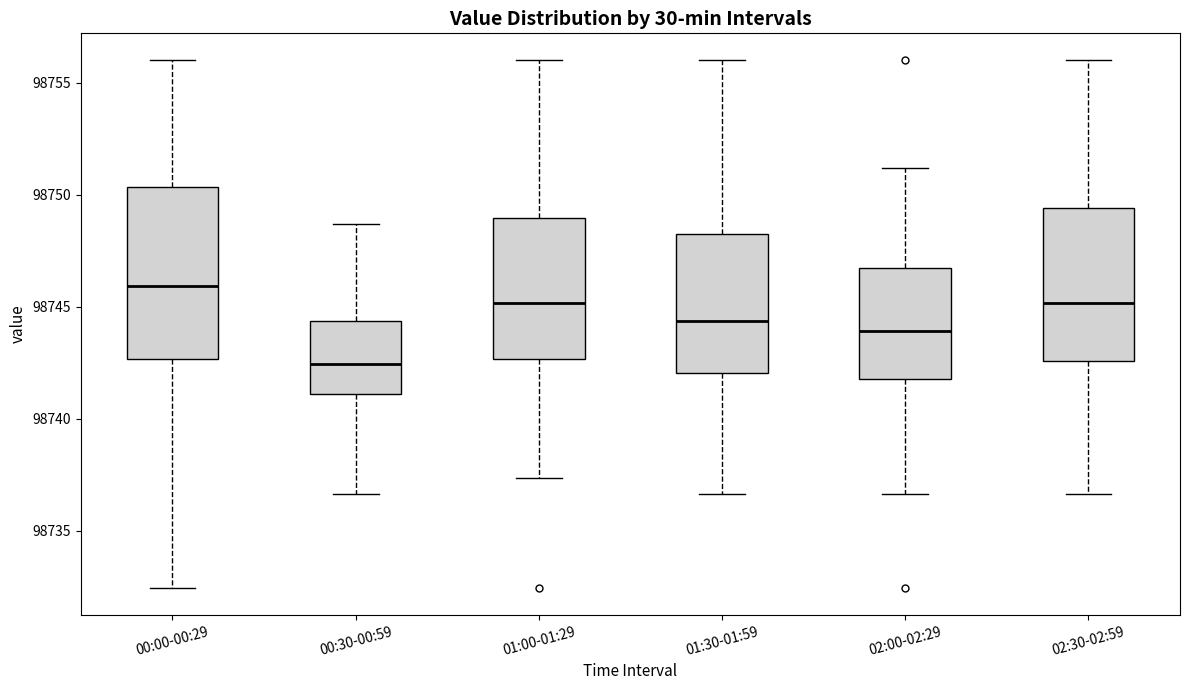

Comparing the boxes themselves (not the whiskers), which one is the tallest?

00:00-00:29